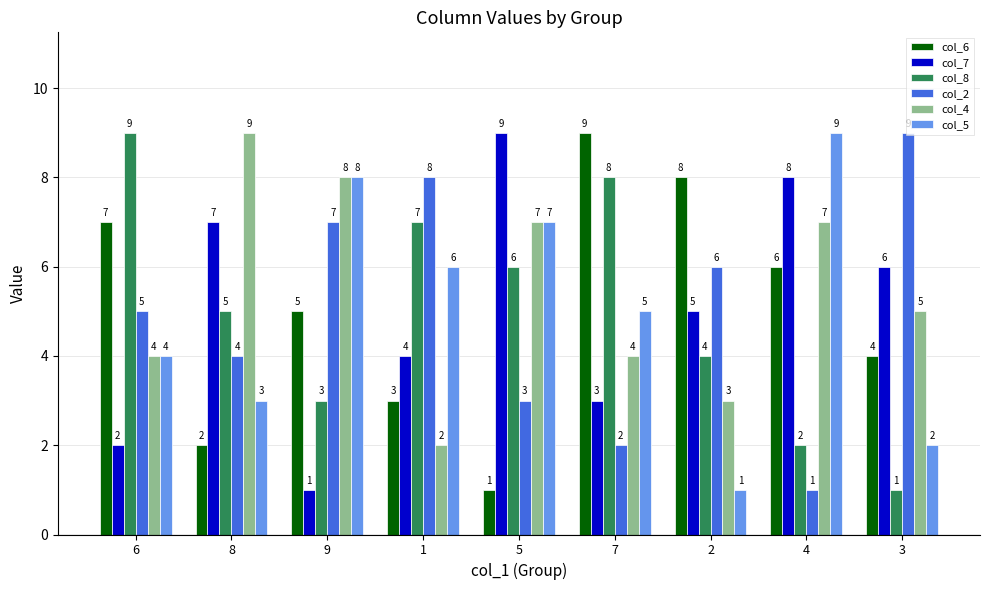

What position from the right is 5?

5